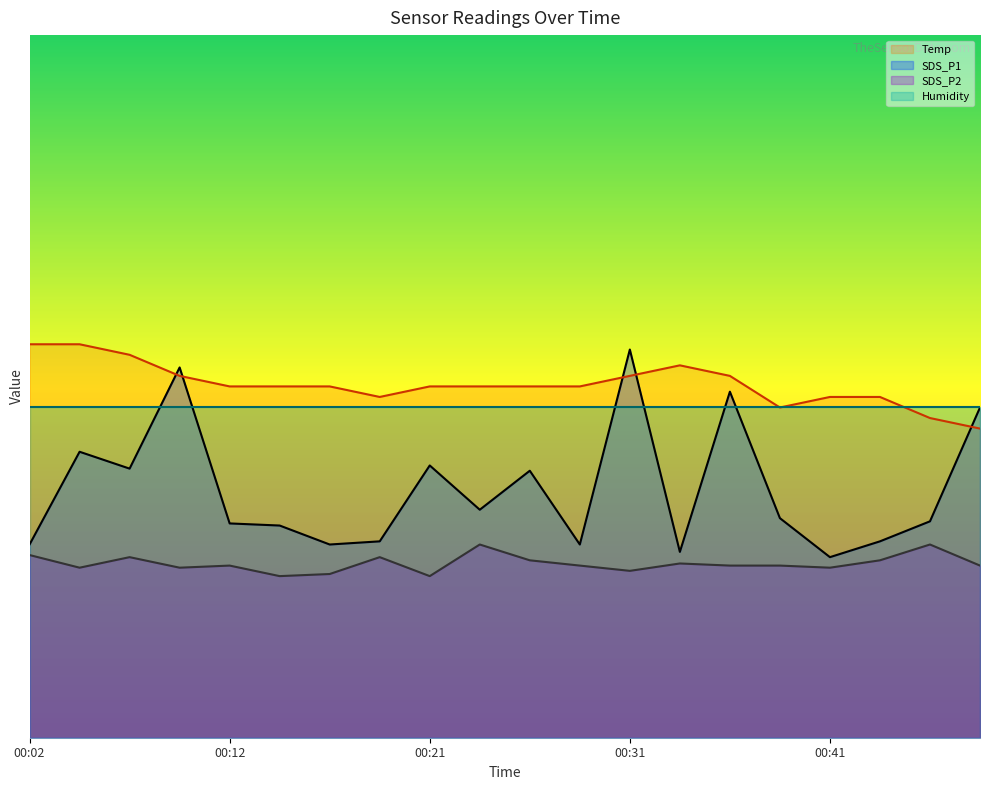

How many interior local peaks does the Temp series have?

1